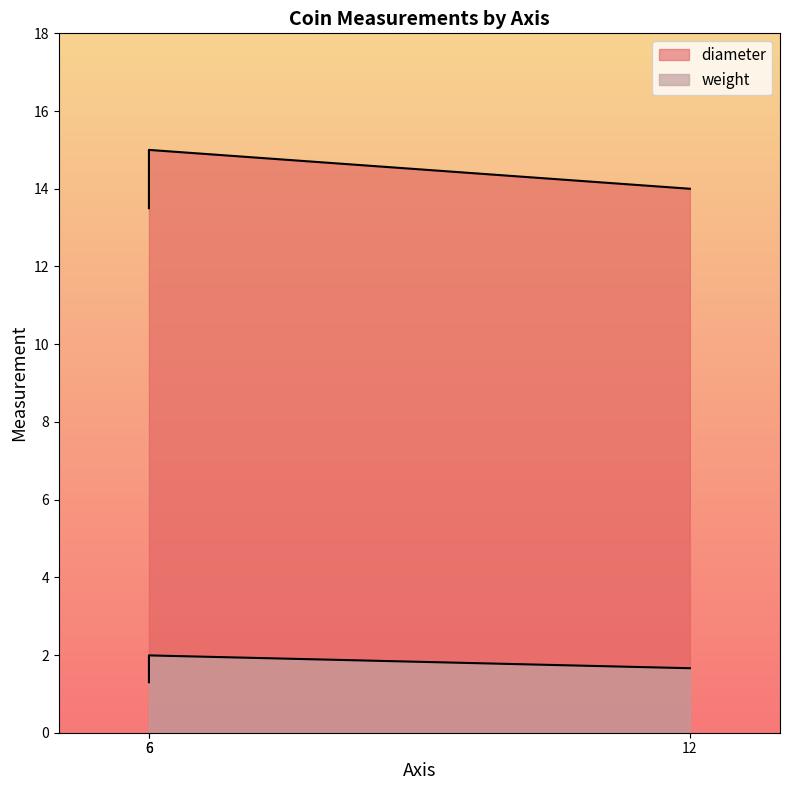

What are all the series names shown in the legend?

weight, diameter